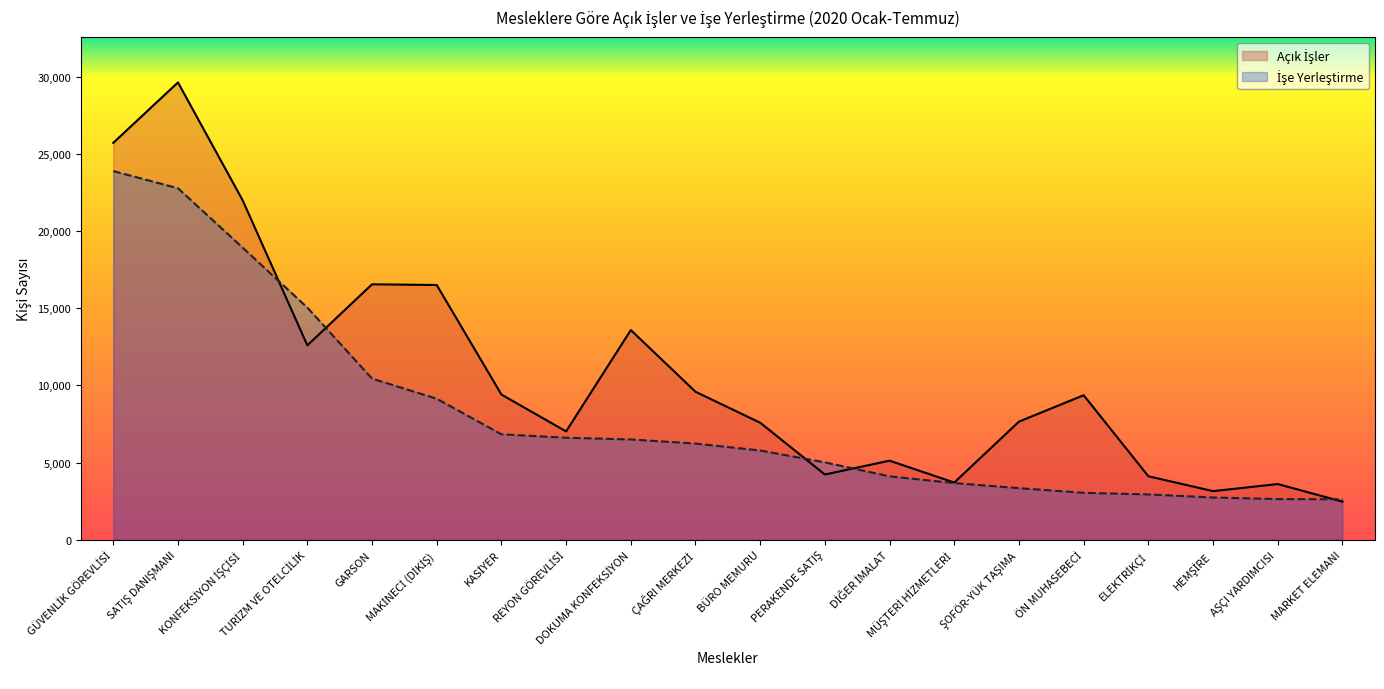

What is the difference between the maximum and minimum values in the Açık İşler series?

27168